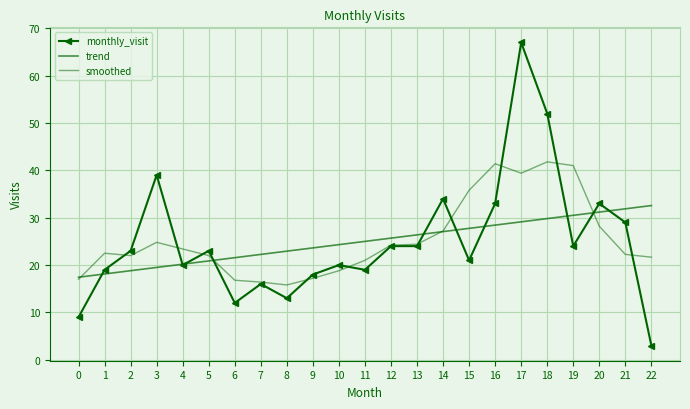

Is the value of trend at 3 greater than the value of monthly_visit at 20?

No